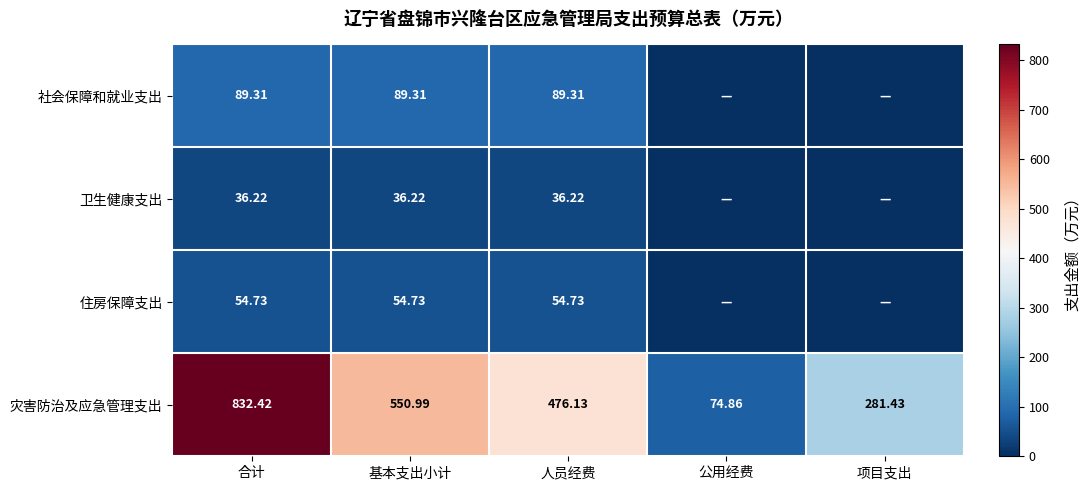

At how many categories does at least one series exceed 155?

4